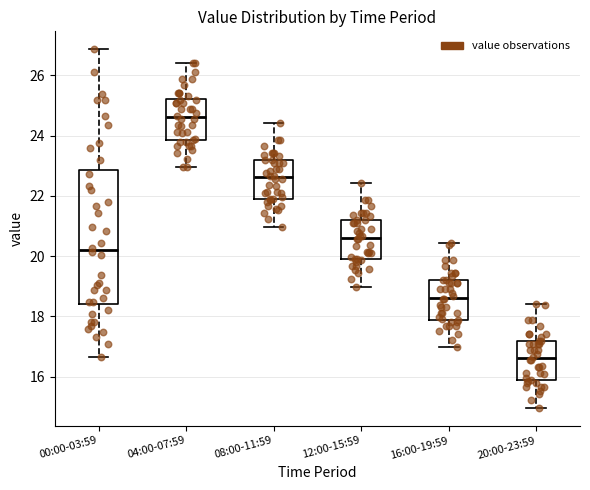

Where does the median line of the box for 16:00-19:59 sit on the y-axis? The values are not printed on the chart, so give them approximately, as read against the axis.

18.6